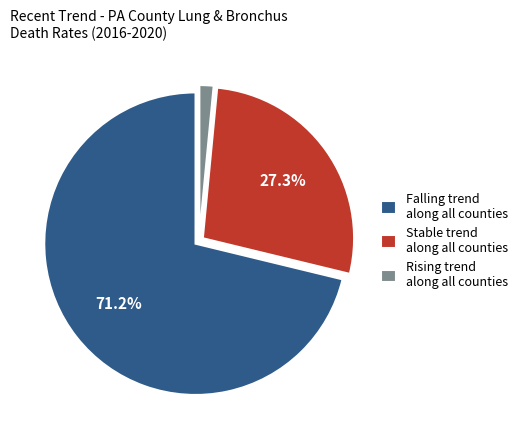

Rank the categories by value from highest to lowest.

Falling trend along all counties, Stable trend along all counties, Rising trend along all counties